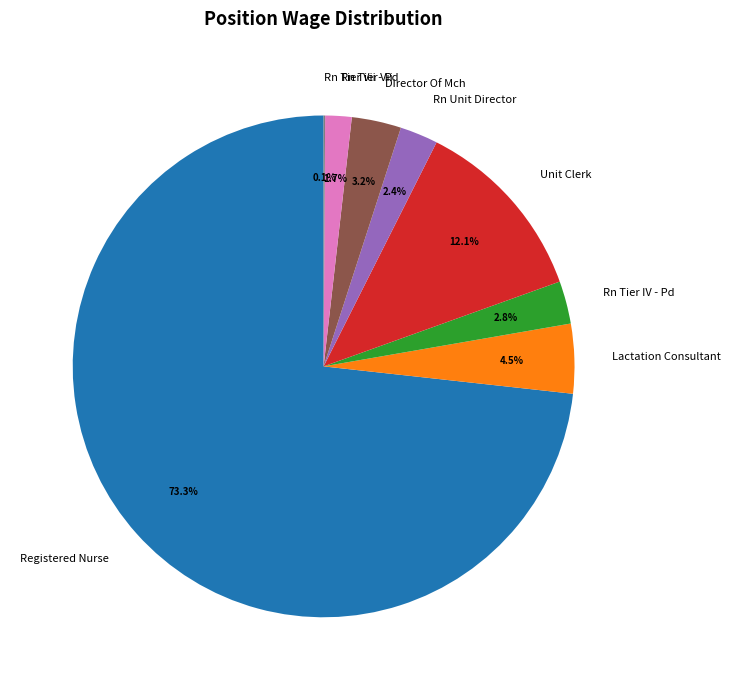

What percentage do Unit Clerk and Rn Tier Vii together represent?

13.8%